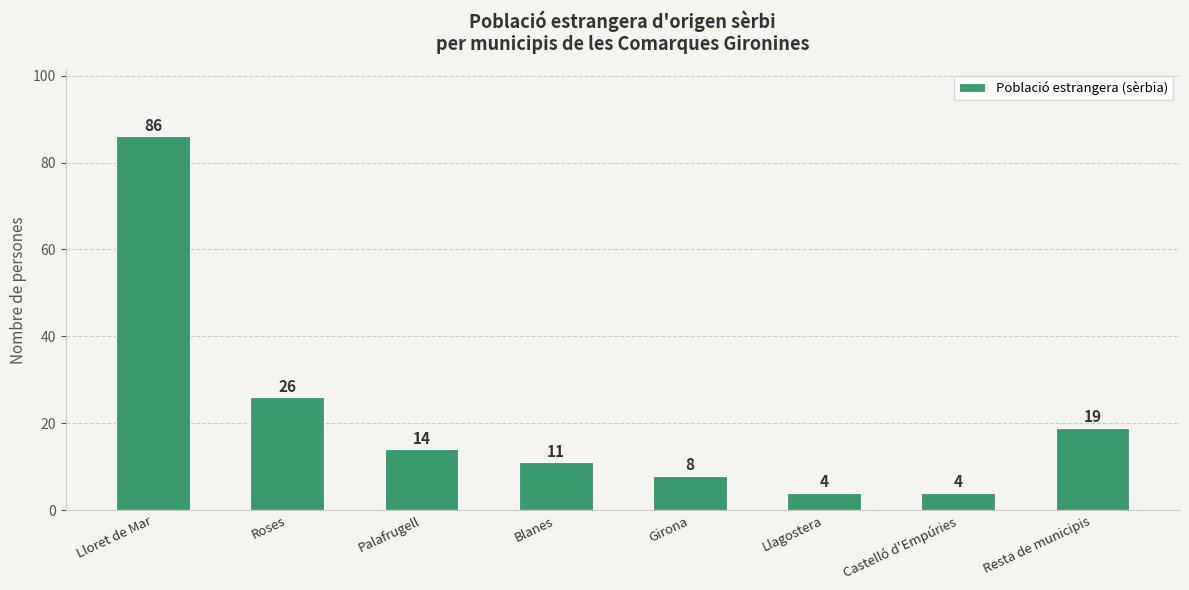

How many categories are shown in the chart?

8